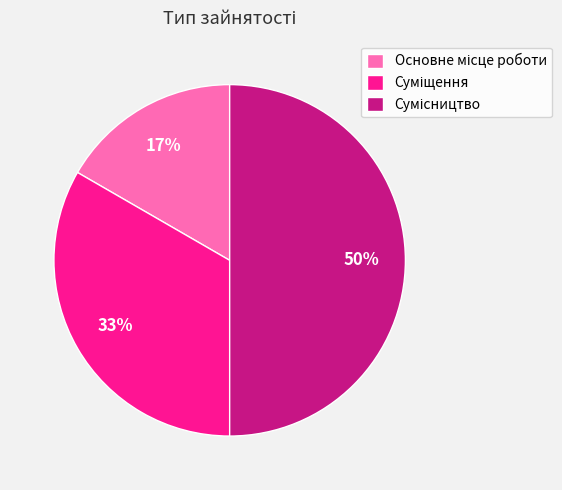

To the nearest percent, what is the average slice percentage?

33%